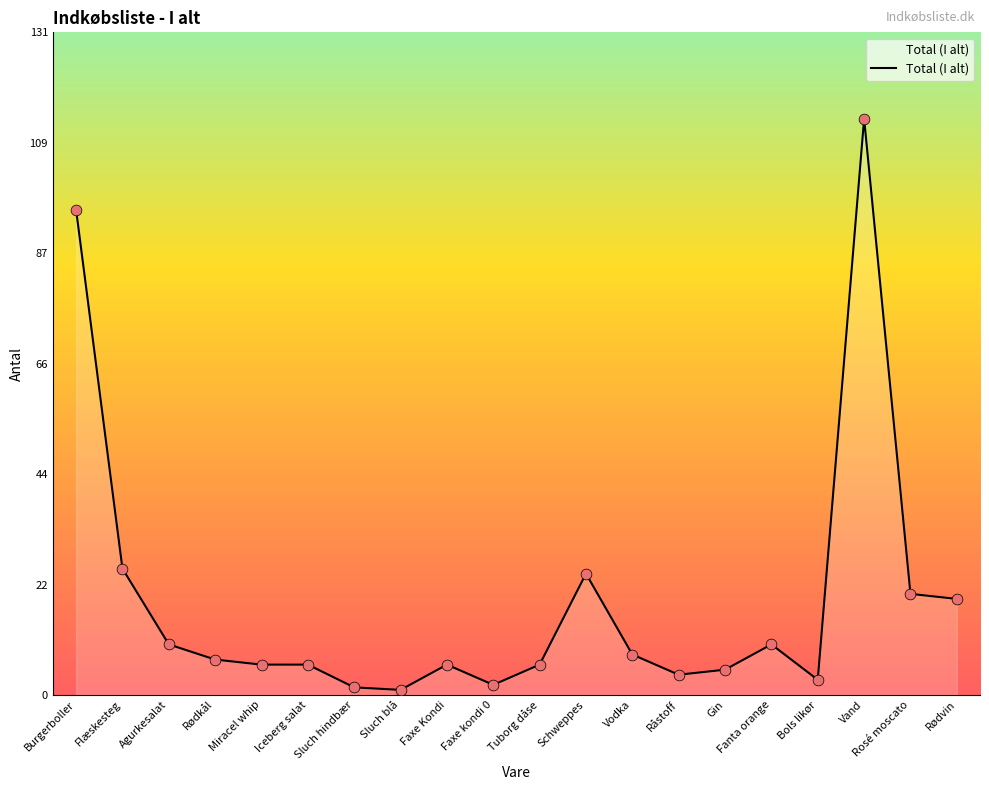

Between Iceberg salat and Schweppes, which is larger?

Schweppes